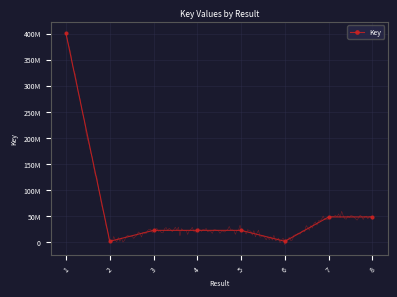

Is it true that the value at 3 is 7576590?

False